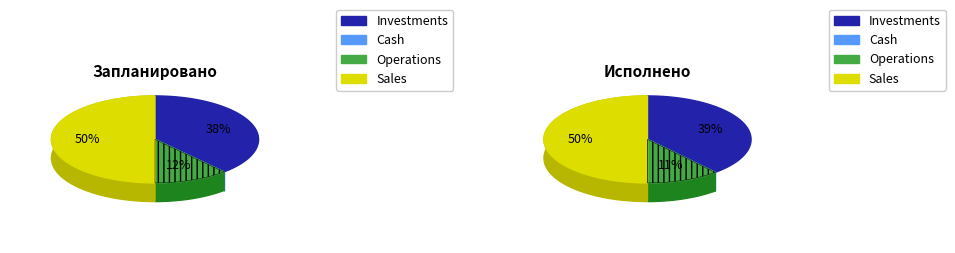

True or false: Исполнено accounts for 45% of the total.

False